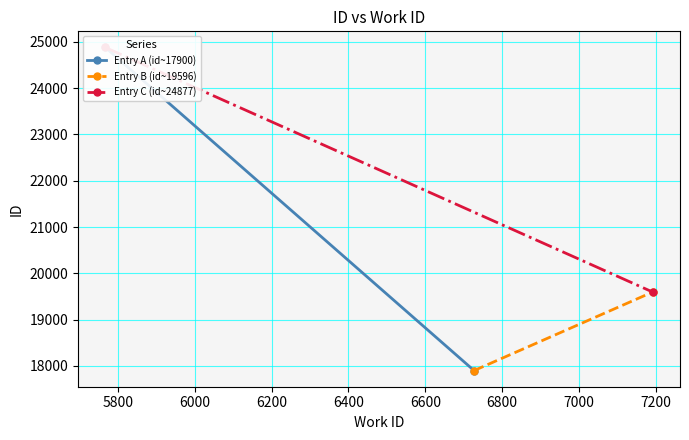

Which series has the largest total across all categories?

Entry C (id~24877)